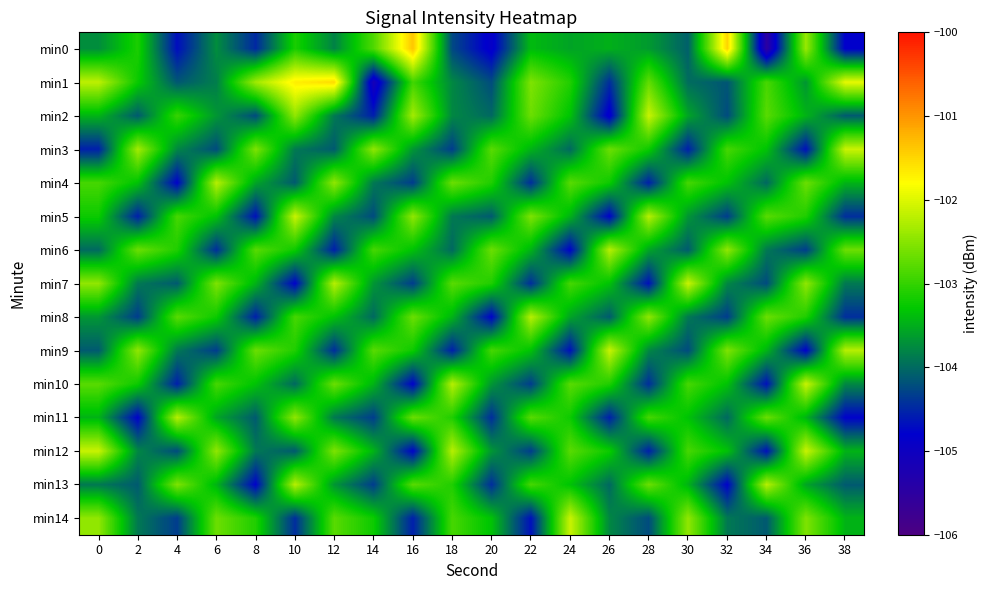

Count the number of data series in this chart.

15